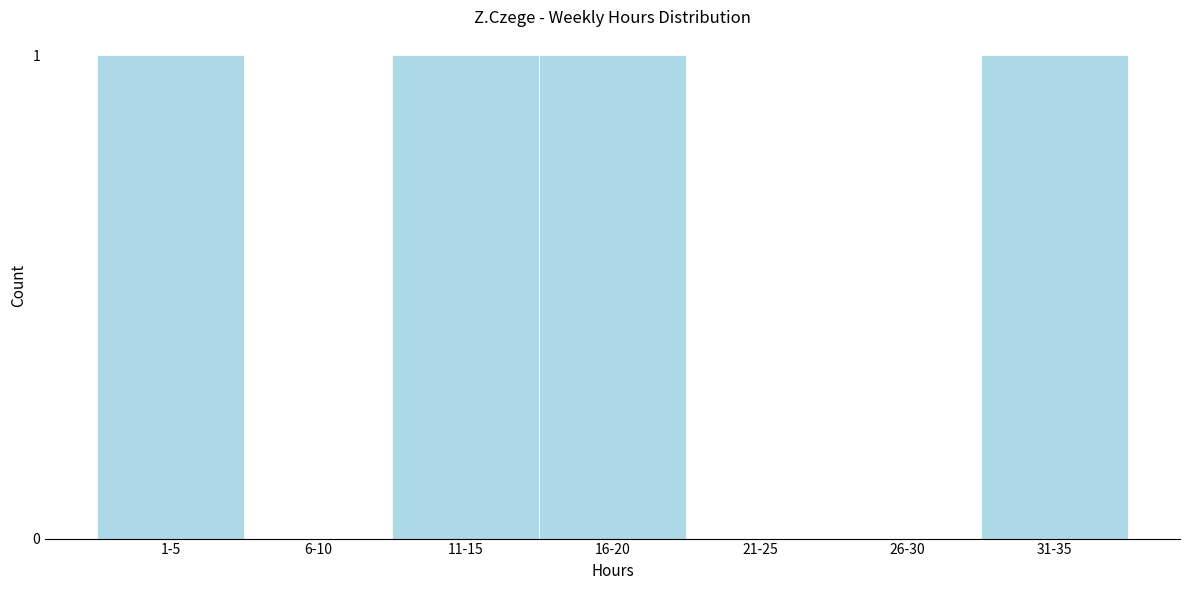

Reading left to right, extract all data points from this chart.

1-5=1	6-10=0	11-15=1	16-20=1	21-25=0	26-30=0	31-35=1